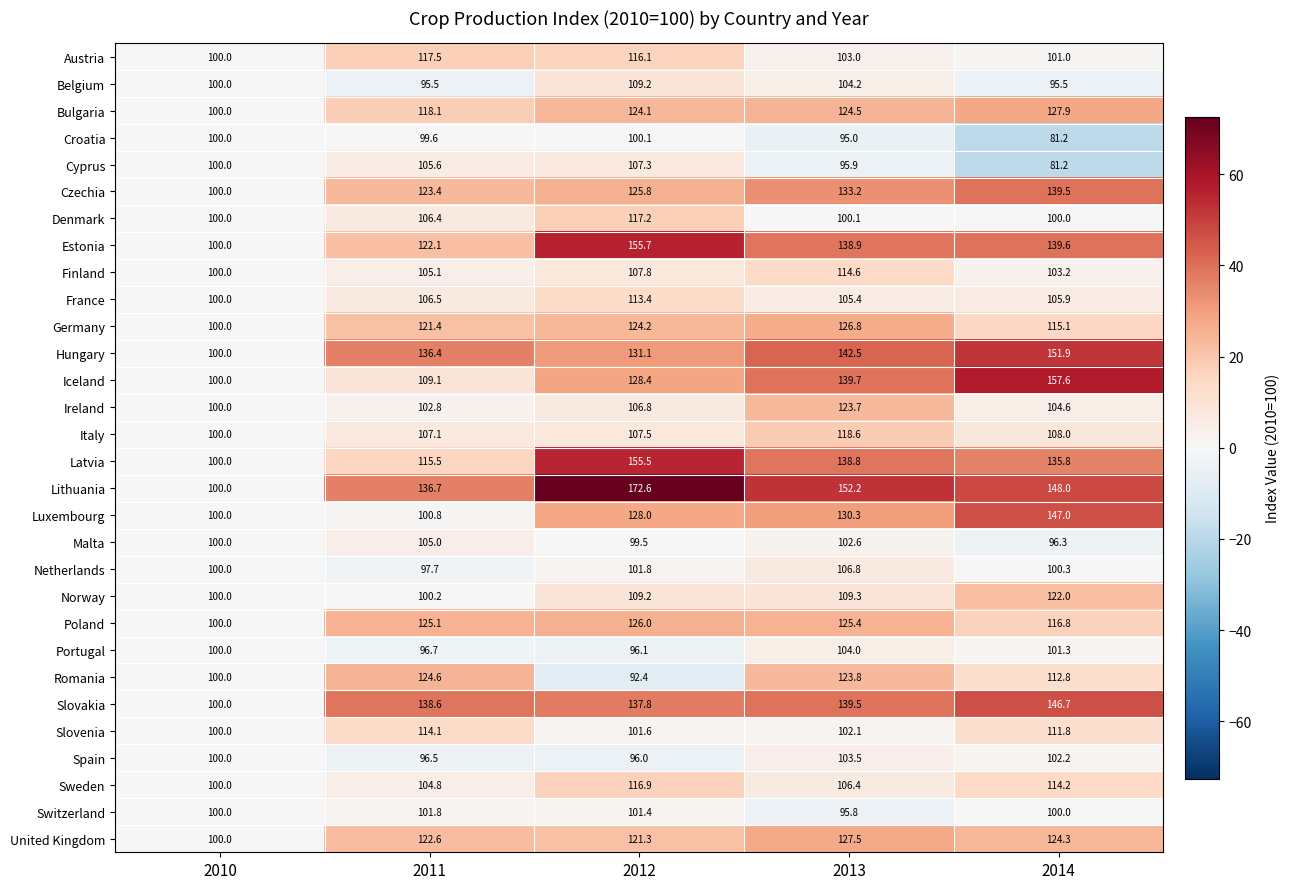

Which series has the largest total across all categories?

Lithuania